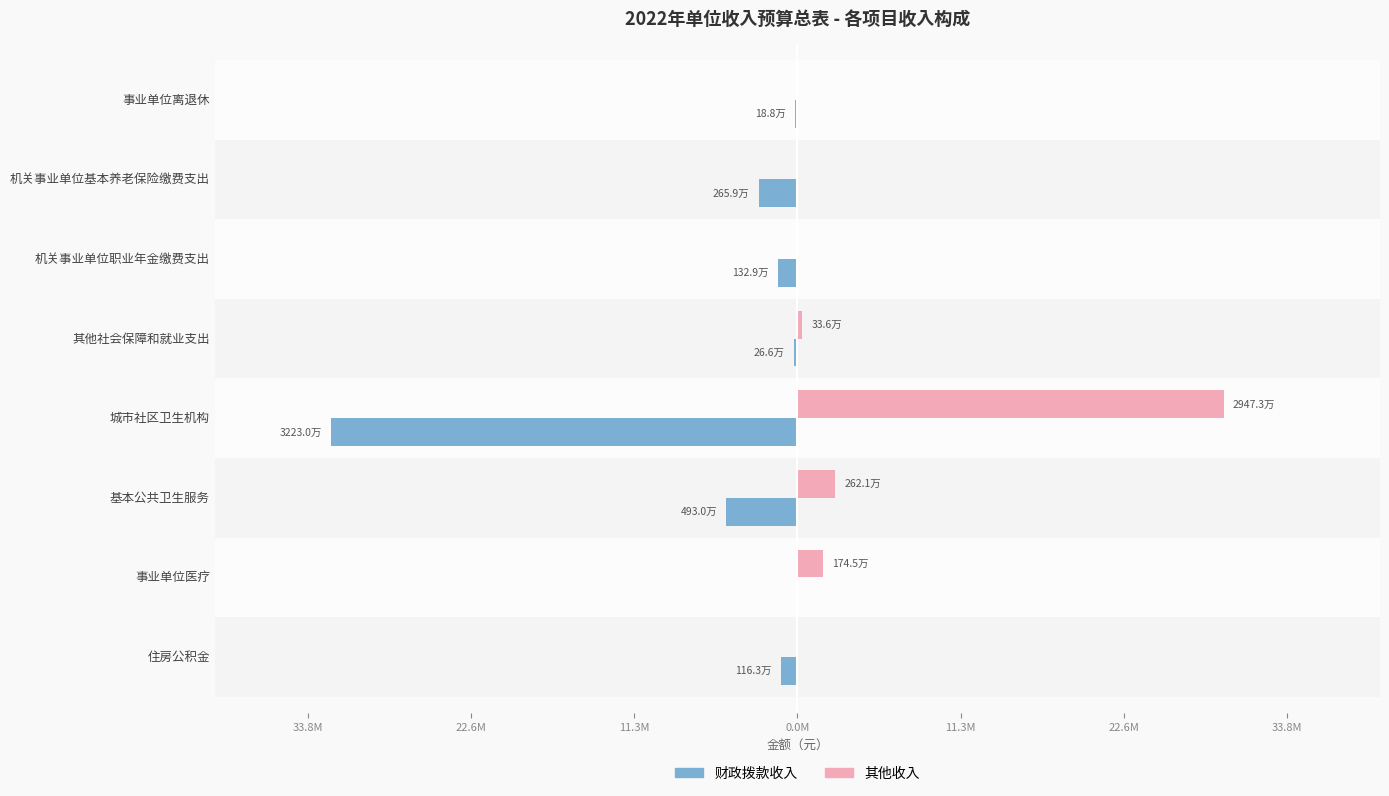

What are all the series names shown in the legend?

财政拨款收入, 其他收入